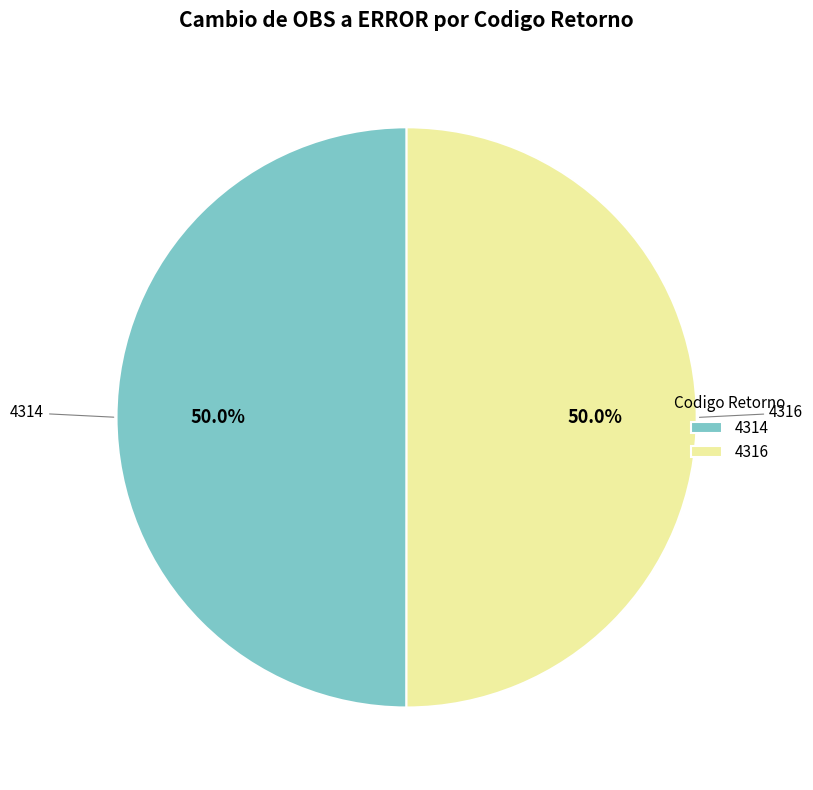

Approximately how many times larger is the value at 4314 compared to 4316?

1.0